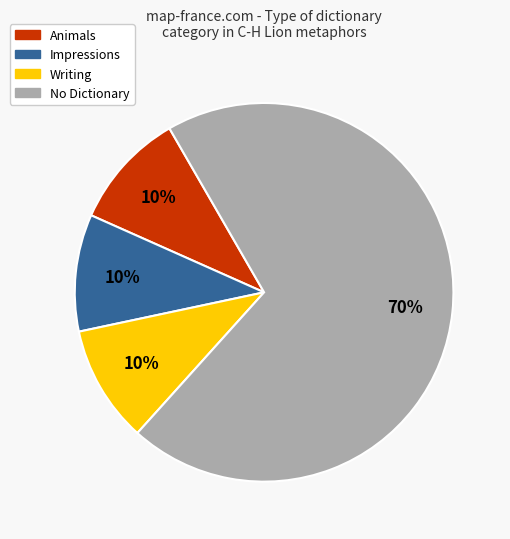

Is there any slice that represents more than half of the pie?

Yes